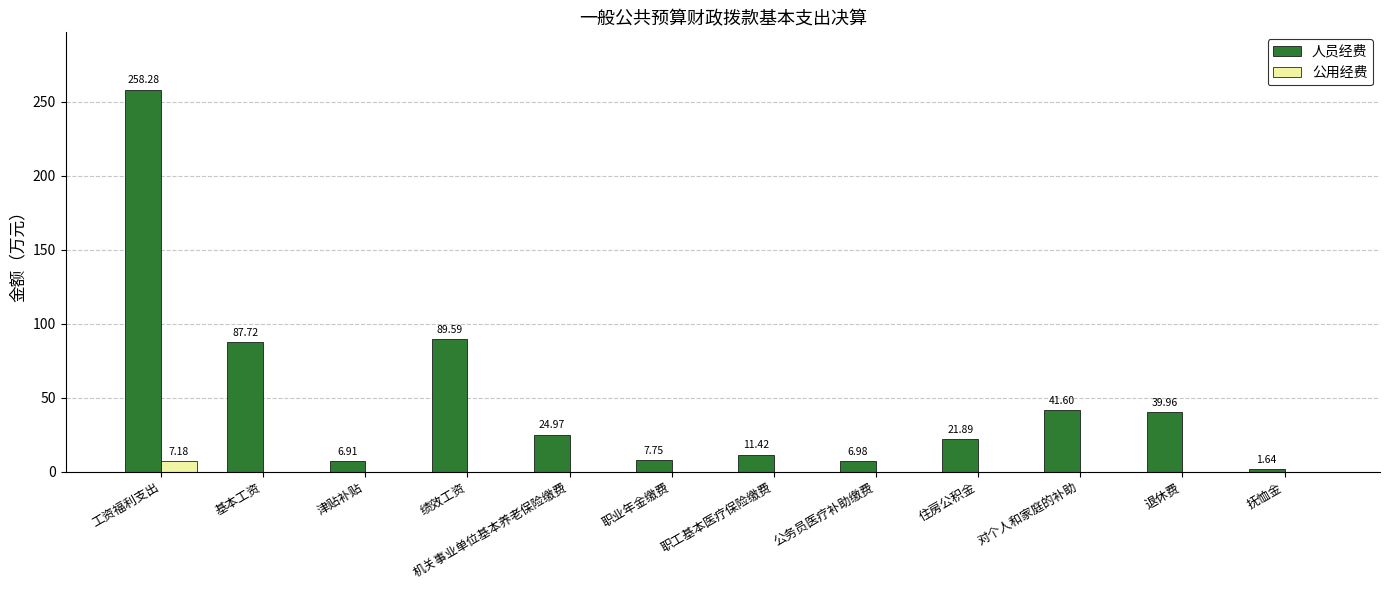

Which series changed the most between 基本工资 and 津贴补贴?

人员经费